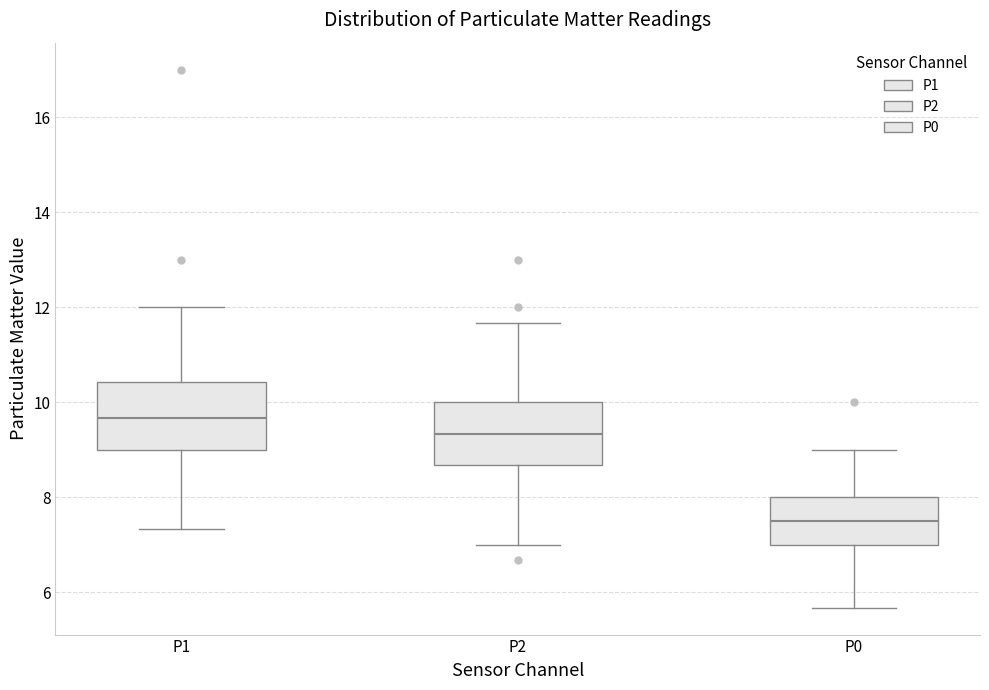

Reading left to right, read every box against the y-axis: the position of its median line, the range the box covers, and the ends of its whiskers. The values are not printed on the chart, so give them approximately, as read against the axis.

P1: median 9.6, box 9.0 to 10.4, whiskers 7.4 to 12.0
P2: median 9.4, box 8.6 to 10.0, whiskers 7.0 to 11.6
P0: median 7.6, box 7.0 to 8.0, whiskers 5.6 to 9.0